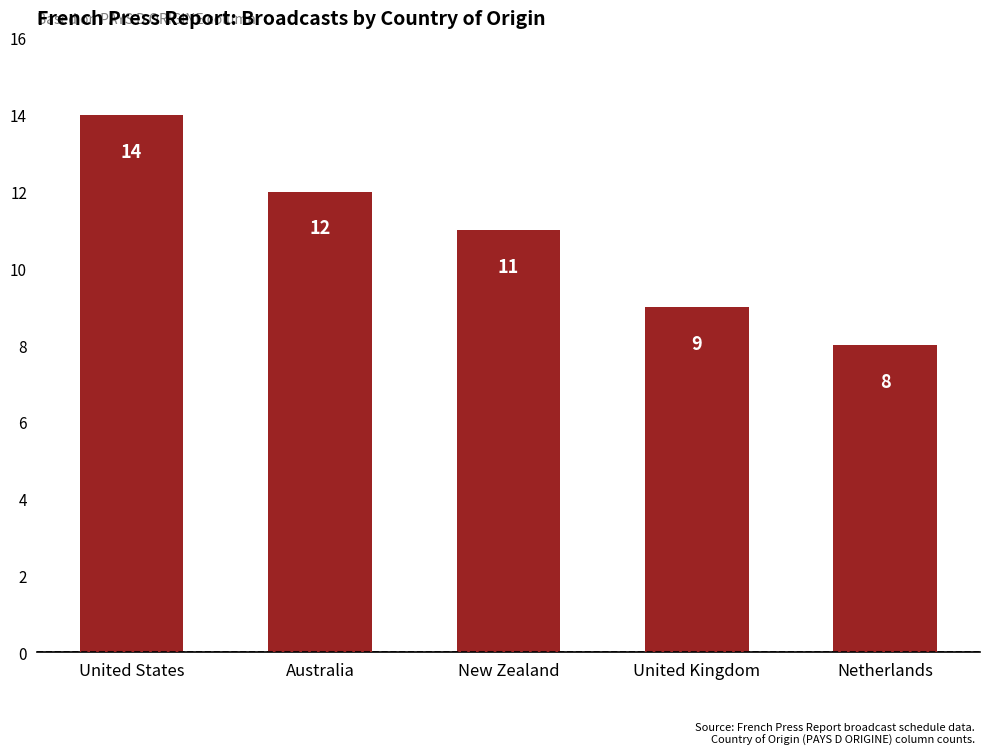

Reading left to right, extract all data points from this chart.

14	12	11	9	8